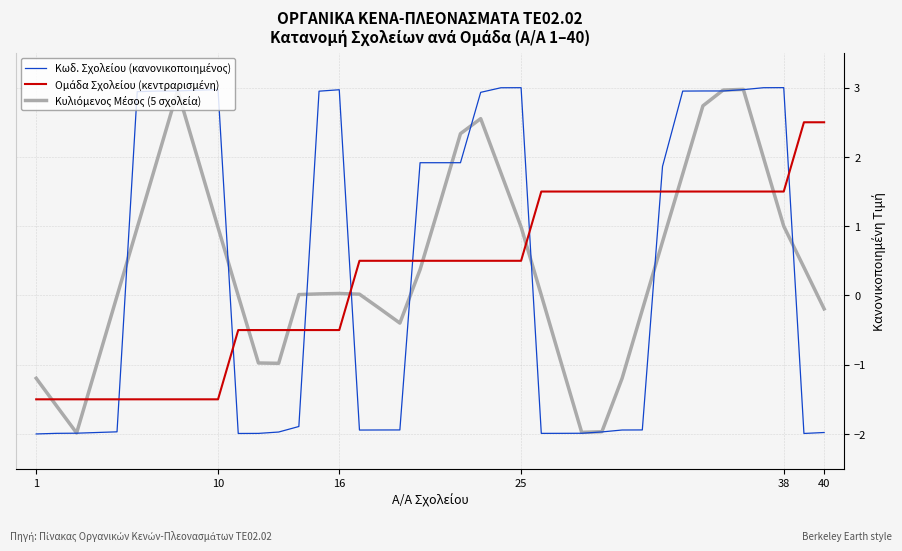

What is the greatest value displayed?

3.0